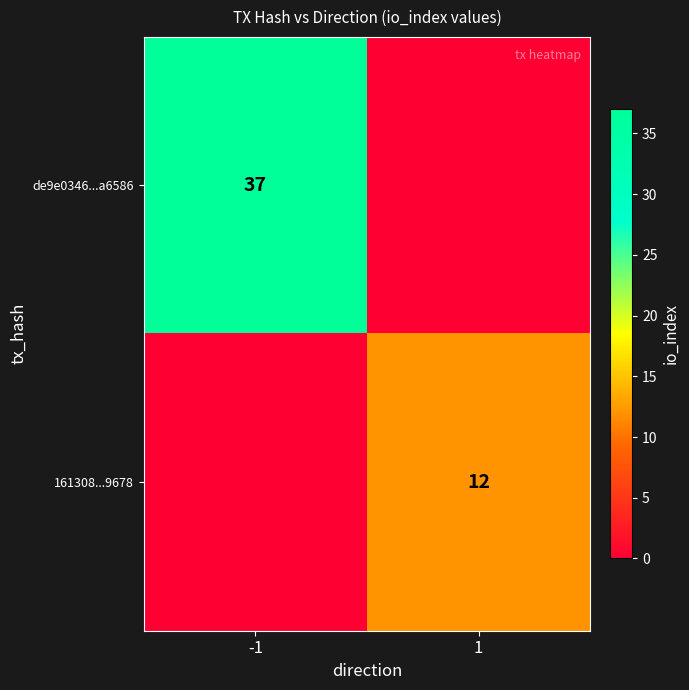

Is it true that de9e0346...a6586 equals 51 at -1?

False